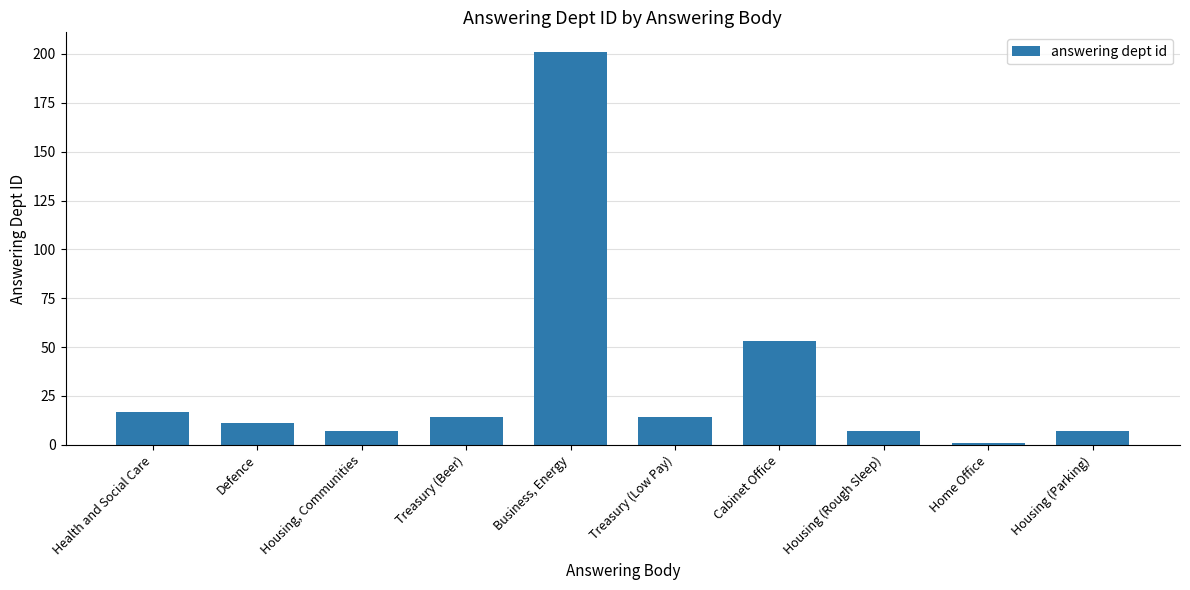

Which has a higher value, Home Office or Health and Social Care?

Health and Social Care